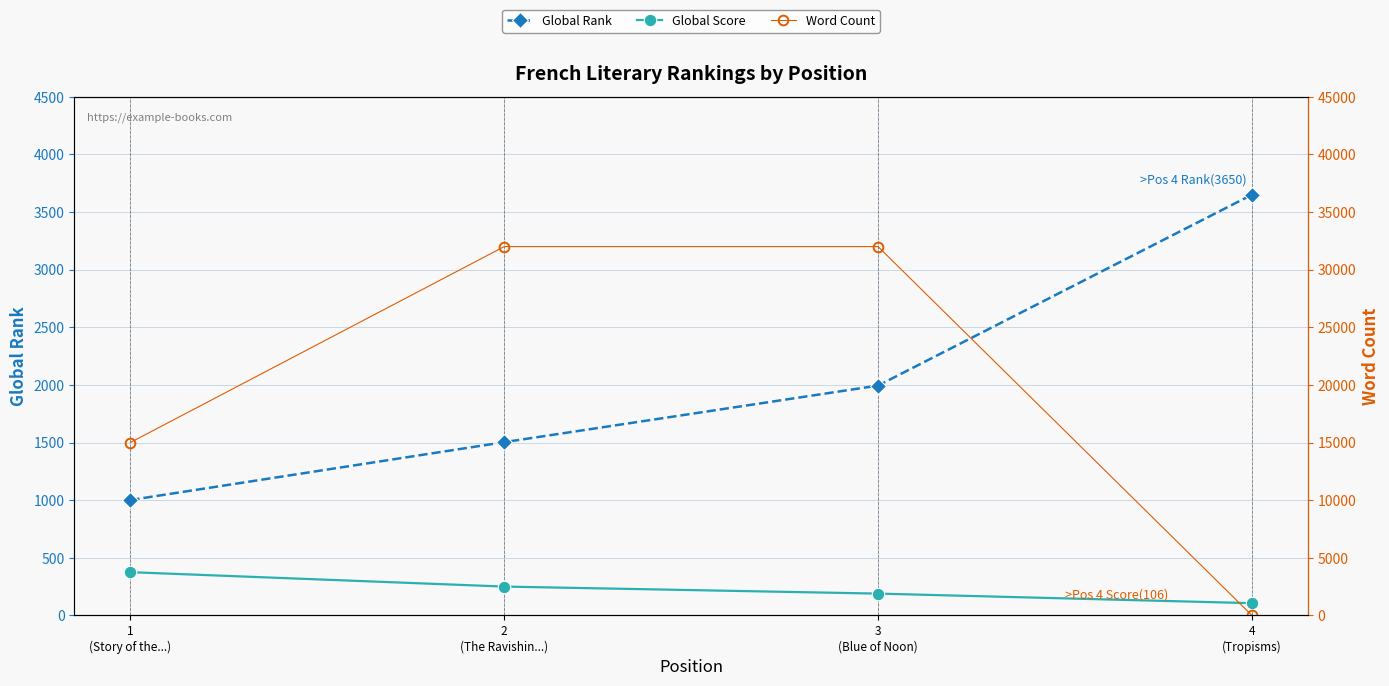

What is the difference between the highest and lowest values at 1
(Story of the...)?

14625